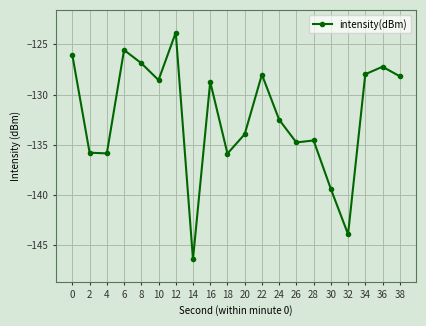

The value at 24 is -132.5. True or false?

True